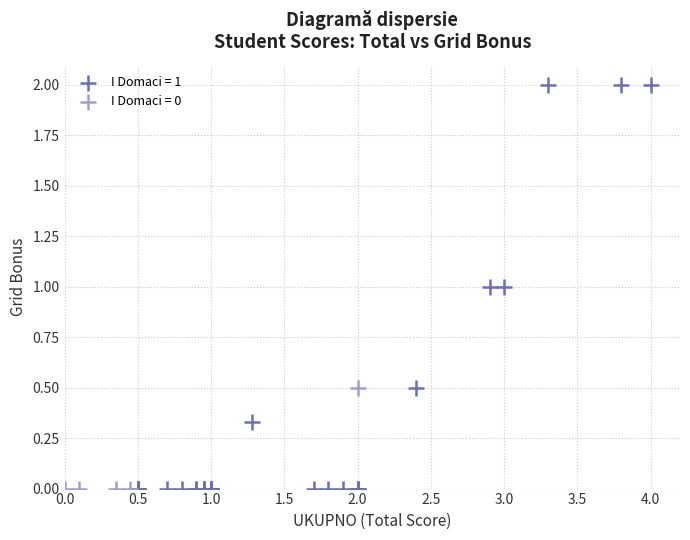

Which series has the largest Y range (max minus min)?

I Domaci = 1